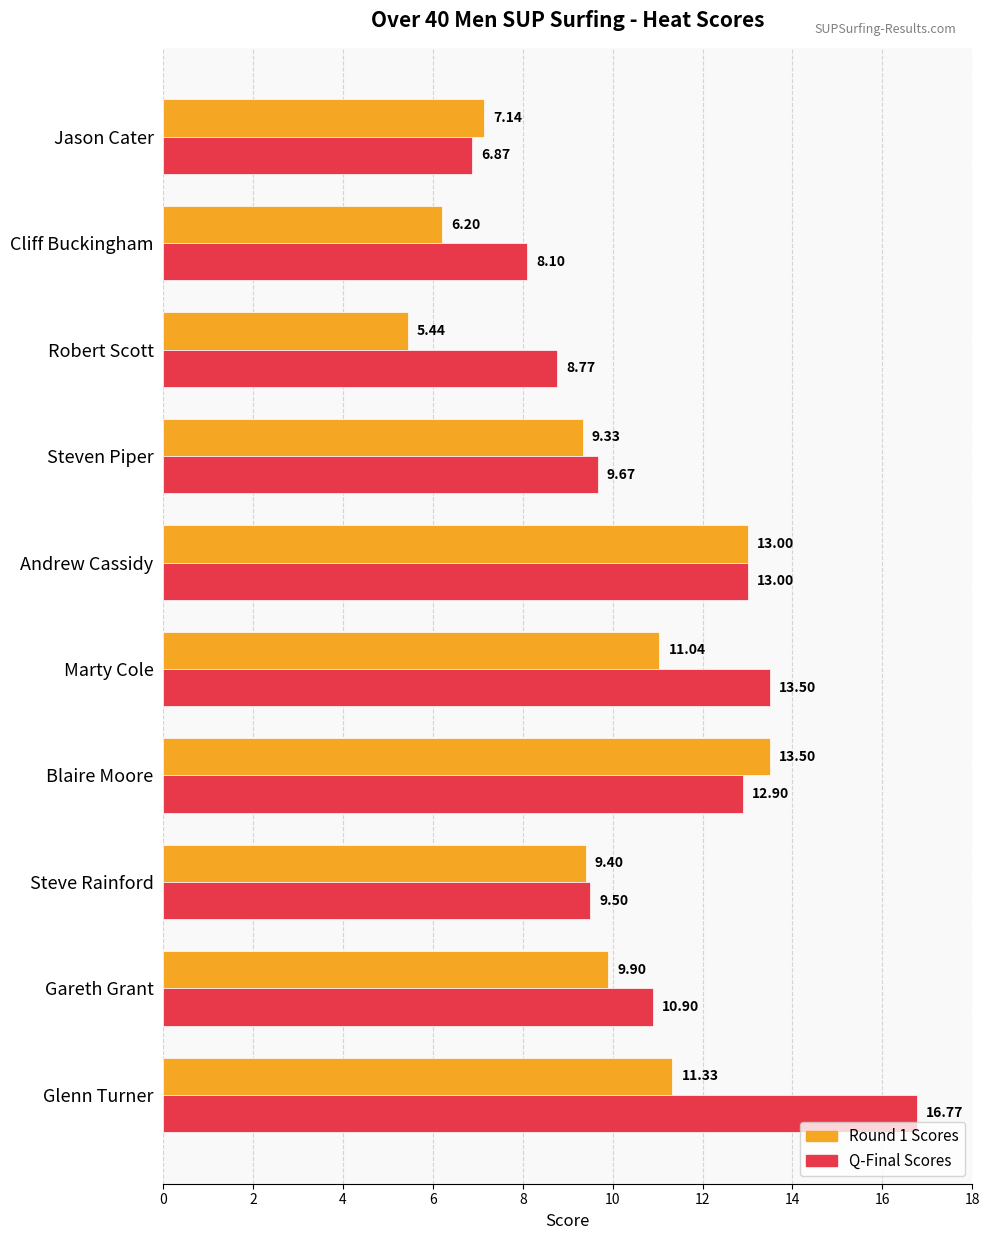

Which series has the widest spread of values?

Q-Final Scores